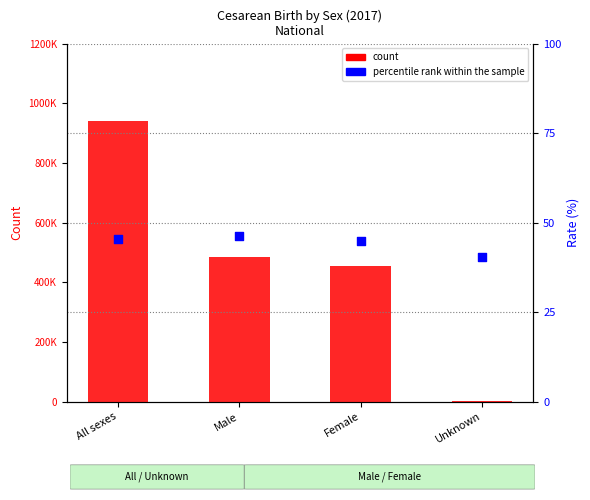

At how many categories does at least one series exceed 880649?

1